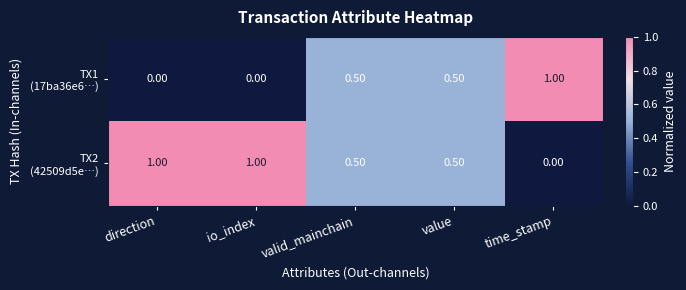

At how many categories does at least one series exceed 0?

5